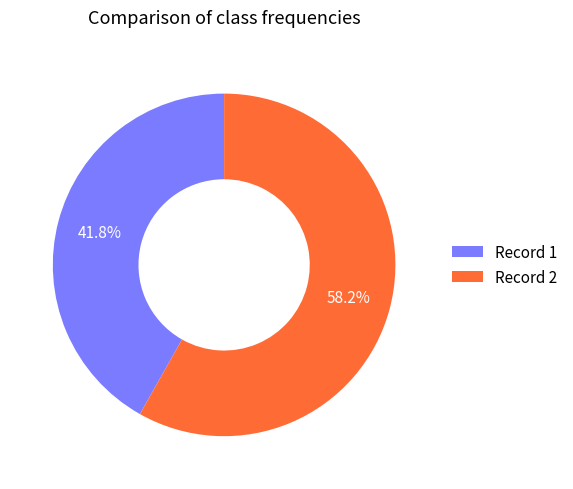

How many slices are in this pie chart?

2